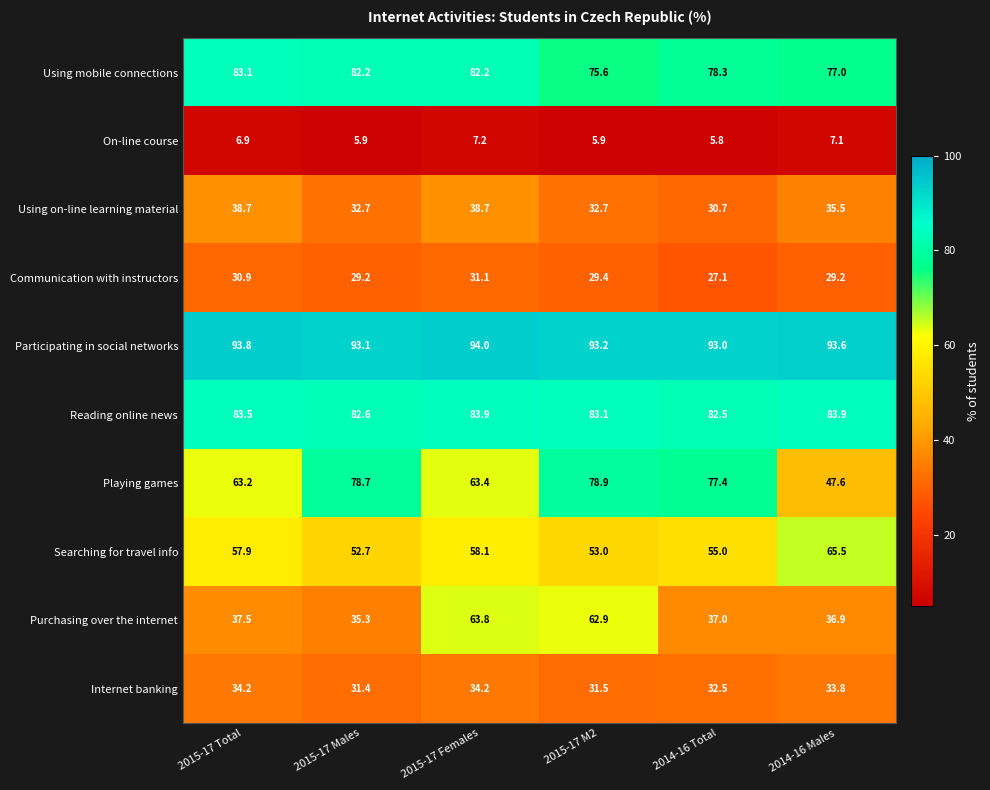

At which label does Playing games reach its minimum?

2014-16 Males